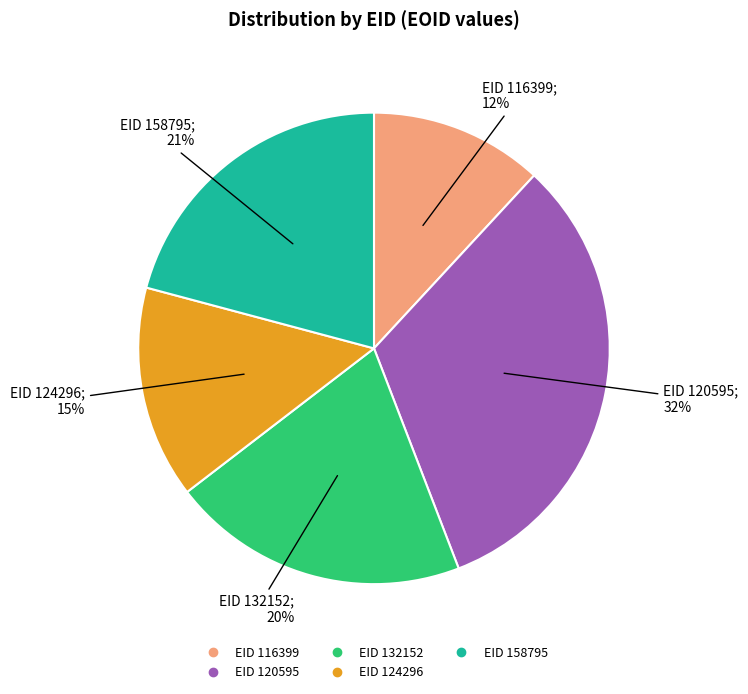

Is there a majority slice in this chart?

No